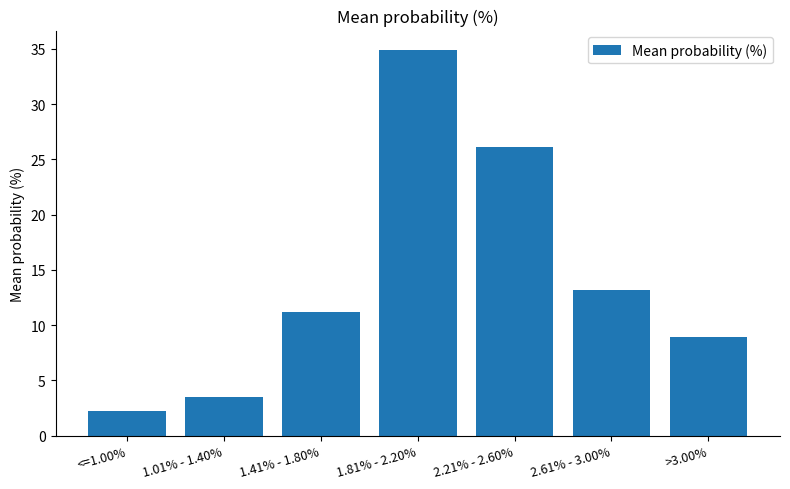

How many distinct data groups are displayed?

1